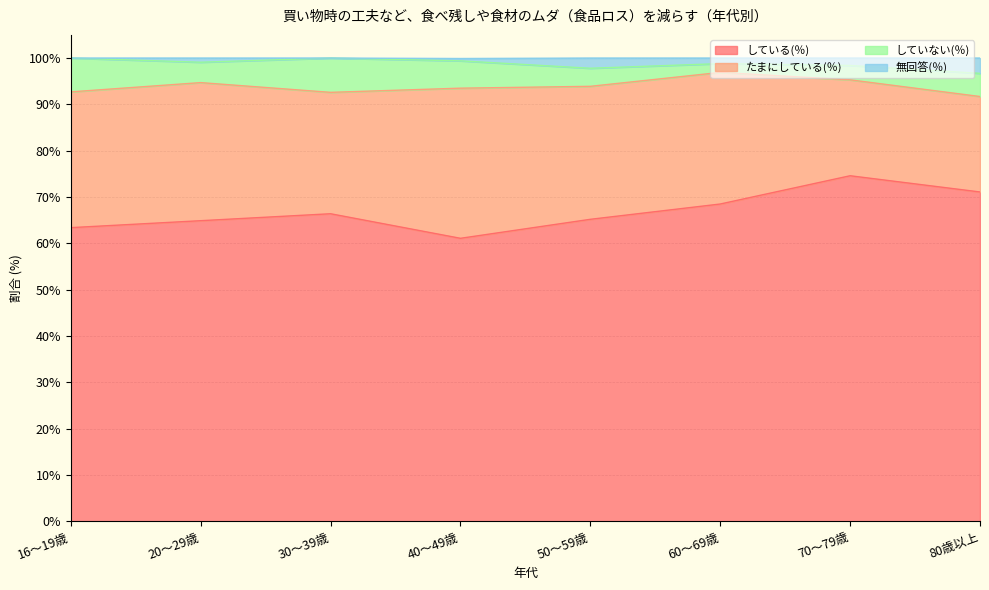

What is the difference between the している(％) values at 70～79歳 and 20～29歳?

9.7